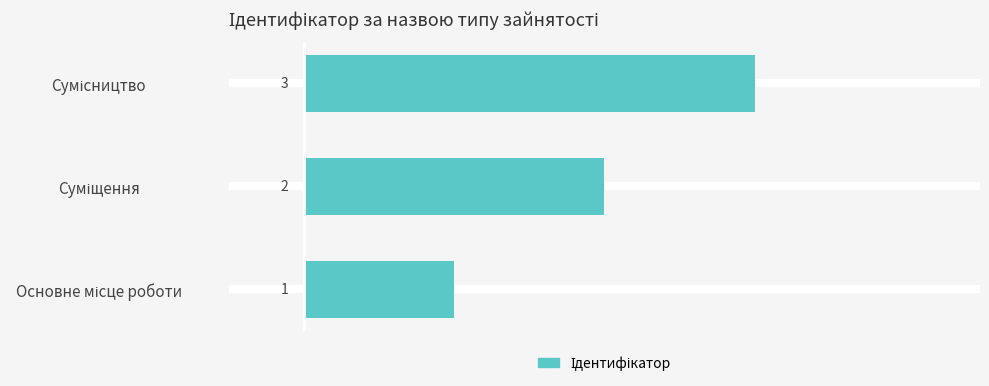

What is the greatest value displayed?

3